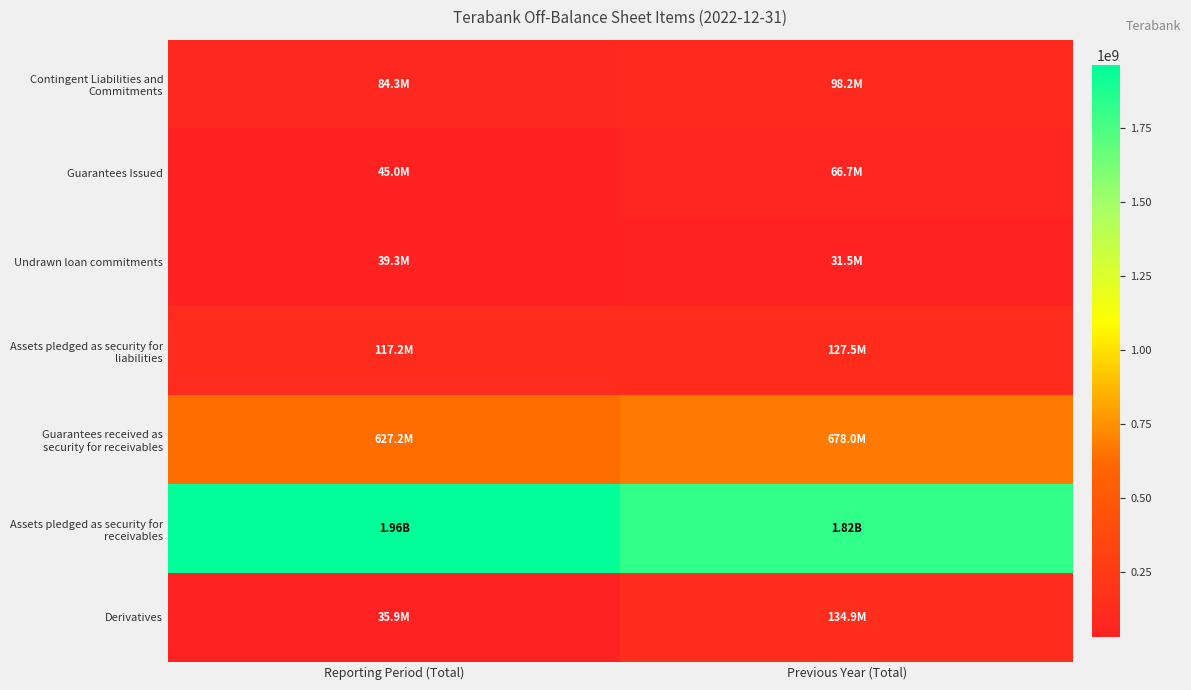

What is the spread (max minus min) of values at Reporting Period (Total)?

1925778538.7